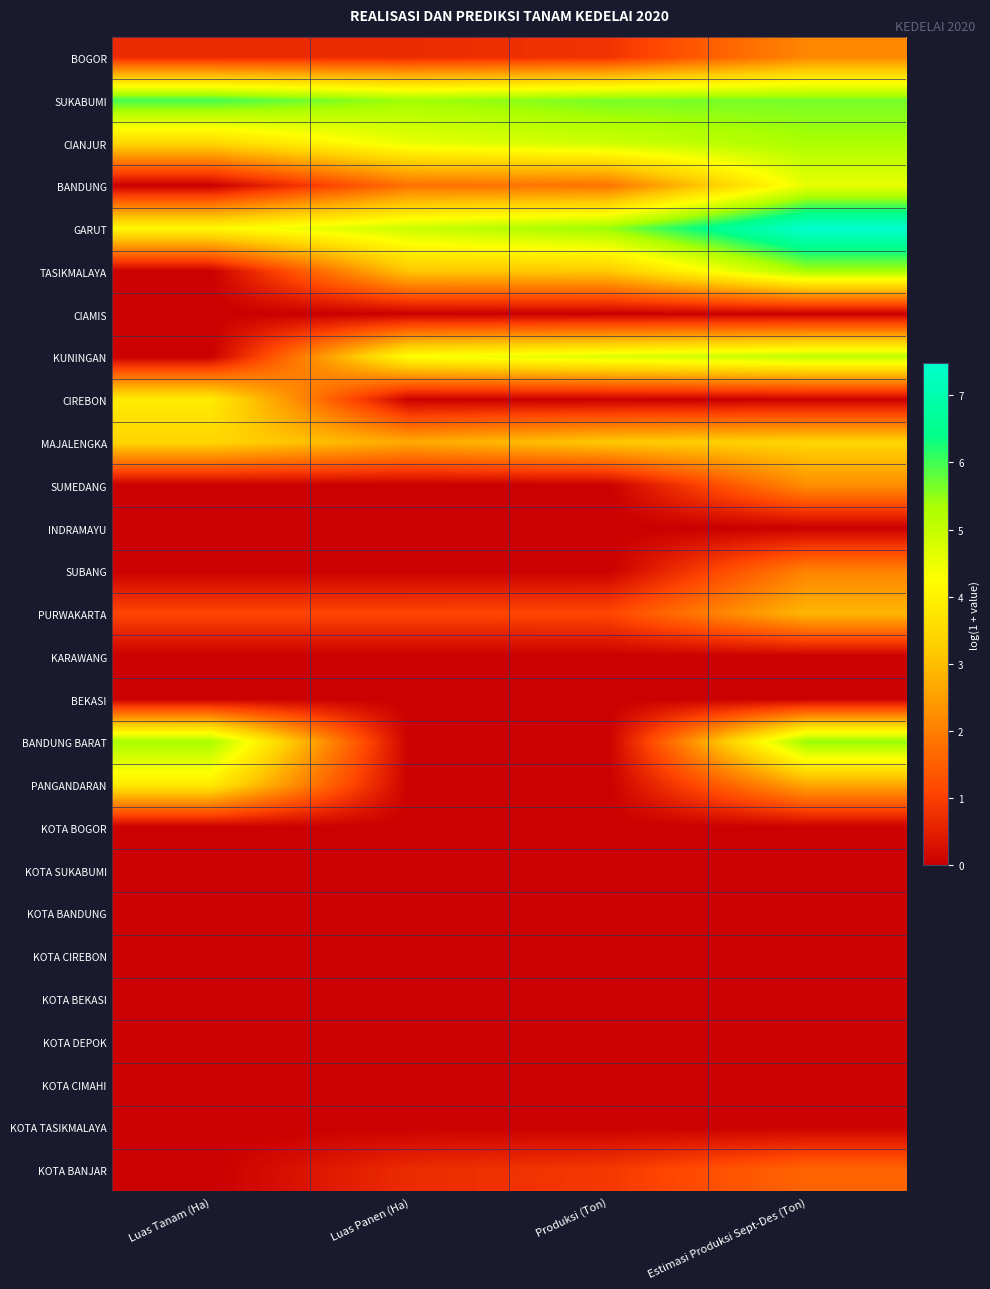

Reading left to right, list all the values displayed in this chart.

BOGOR: Luas Tanam (Ha)=0.7	Luas Panen (Ha)=0.7	Produksi (Ton)=0.8	Estimasi Produksi Sept-Des (Ton)=2.1
SUKABUMI: Luas Tanam (Ha)=6.0	Luas Panen (Ha)=5.4	Produksi (Ton)=5.7	Estimasi Produksi Sept-Des (Ton)=5.7
CIANJUR: Luas Tanam (Ha)=3.4	Luas Panen (Ha)=4.6	Produksi (Ton)=4.9	Estimasi Produksi Sept-Des (Ton)=5.3
BANDUNG: Luas Tanam (Ha)=0.0	Luas Panen (Ha)=1.8	Produksi (Ton)=1.8	Estimasi Produksi Sept-Des (Ton)=4.6
GARUT: Luas Tanam (Ha)=4.1	Luas Panen (Ha)=4.9	Produksi (Ton)=5.5	Estimasi Produksi Sept-Des (Ton)=7.5
TASIKMALAYA: Luas Tanam (Ha)=0.0	Luas Panen (Ha)=3.1	Produksi (Ton)=3.2	Estimasi Produksi Sept-Des (Ton)=5.3
CIAMIS: Luas Tanam (Ha)=0.0	Luas Panen (Ha)=0.0	Produksi (Ton)=0.0	Estimasi Produksi Sept-Des (Ton)=0.0
KUNINGAN: Luas Tanam (Ha)=0.0	Luas Panen (Ha)=4.3	Produksi (Ton)=4.7	Estimasi Produksi Sept-Des (Ton)=5.1
CIREBON: Luas Tanam (Ha)=3.9	Luas Panen (Ha)=0.0	Produksi (Ton)=0.0	Estimasi Produksi Sept-Des (Ton)=0.0
MAJALENGKA: Luas Tanam (Ha)=3.4	Luas Panen (Ha)=2.7	Produksi (Ton)=3.2	Estimasi Produksi Sept-Des (Ton)=3.4
SUMEDANG: Luas Tanam (Ha)=0.0	Luas Panen (Ha)=0.0	Produksi (Ton)=0.0	Estimasi Produksi Sept-Des (Ton)=2.3
INDRAMAYU: Luas Tanam (Ha)=0.0	Luas Panen (Ha)=0.0	Produksi (Ton)=0.0	Estimasi Produksi Sept-Des (Ton)=0.0
SUBANG: Luas Tanam (Ha)=0.0	Luas Panen (Ha)=0.0	Produksi (Ton)=0.0	Estimasi Produksi Sept-Des (Ton)=2.0
PURWAKARTA: Luas Tanam (Ha)=1.1	Luas Panen (Ha)=1.1	Produksi (Ton)=1.1	Estimasi Produksi Sept-Des (Ton)=2.9
KARAWANG: Luas Tanam (Ha)=0.0	Luas Panen (Ha)=0.0	Produksi (Ton)=0.0	Estimasi Produksi Sept-Des (Ton)=0.0
BEKASI: Luas Tanam (Ha)=0.0	Luas Panen (Ha)=0.0	Produksi (Ton)=0.0	Estimasi Produksi Sept-Des (Ton)=0.0
BANDUNG BARAT: Luas Tanam (Ha)=5.3	Luas Panen (Ha)=0.0	Produksi (Ton)=0.0	Estimasi Produksi Sept-Des (Ton)=5.5
PANGANDARAN: Luas Tanam (Ha)=3.9	Luas Panen (Ha)=0.0	Produksi (Ton)=0.0	Estimasi Produksi Sept-Des (Ton)=2.6
KOTA BOGOR: Luas Tanam (Ha)=0.0	Luas Panen (Ha)=0.0	Produksi (Ton)=0.0	Estimasi Produksi Sept-Des (Ton)=0.0
KOTA SUKABUMI: Luas Tanam (Ha)=0.0	Luas Panen (Ha)=0.0	Produksi (Ton)=0.0	Estimasi Produksi Sept-Des (Ton)=0.0
KOTA BANDUNG: Luas Tanam (Ha)=0.0	Luas Panen (Ha)=0.0	Produksi (Ton)=0.0	Estimasi Produksi Sept-Des (Ton)=0.0
KOTA CIREBON: Luas Tanam (Ha)=0.0	Luas Panen (Ha)=0.0	Produksi (Ton)=0.0	Estimasi Produksi Sept-Des (Ton)=0.0
KOTA BEKASI: Luas Tanam (Ha)=0.0	Luas Panen (Ha)=0.0	Produksi (Ton)=0.0	Estimasi Produksi Sept-Des (Ton)=0.0
KOTA DEPOK: Luas Tanam (Ha)=0.0	Luas Panen (Ha)=0.0	Produksi (Ton)=0.0	Estimasi Produksi Sept-Des (Ton)=0.0
KOTA CIMAHI: Luas Tanam (Ha)=0.0	Luas Panen (Ha)=0.0	Produksi (Ton)=0.0	Estimasi Produksi Sept-Des (Ton)=0.0
KOTA TASIKMALAYA: Luas Tanam (Ha)=0.0	Luas Panen (Ha)=0.0	Produksi (Ton)=0.0	Estimasi Produksi Sept-Des (Ton)=0.0
KOTA BANJAR: Luas Tanam (Ha)=0.0	Luas Panen (Ha)=0.7	Produksi (Ton)=0.9	Estimasi Produksi Sept-Des (Ton)=1.6